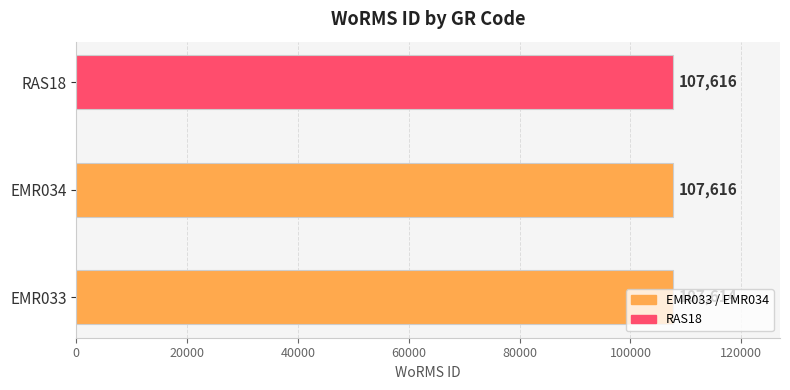

The chart shows a value of 107616 at RAS18. True or false?

True